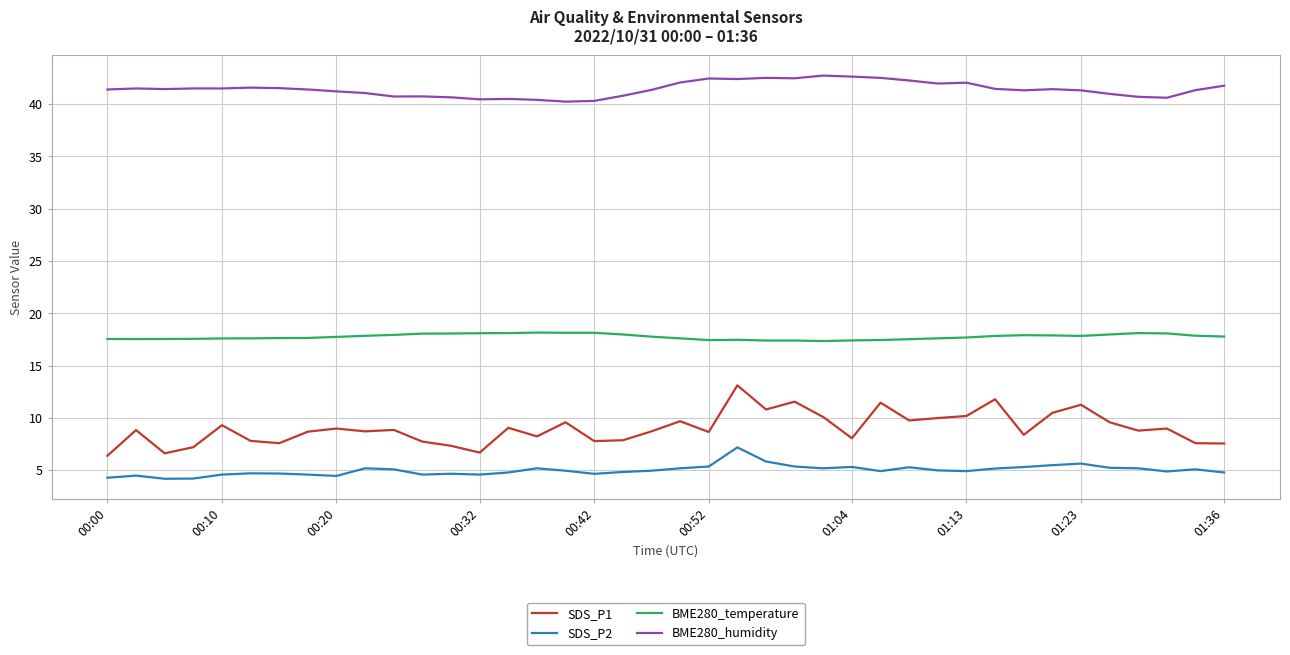

Which series has the largest total across all categories?

BME280_humidity